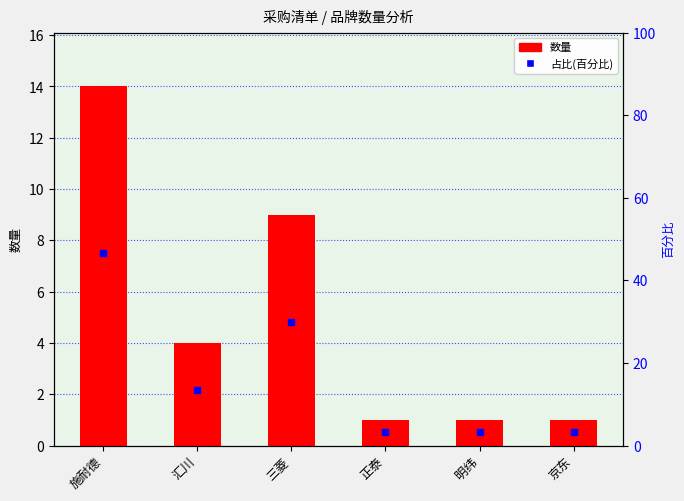

What position from the left is 汇川?

2